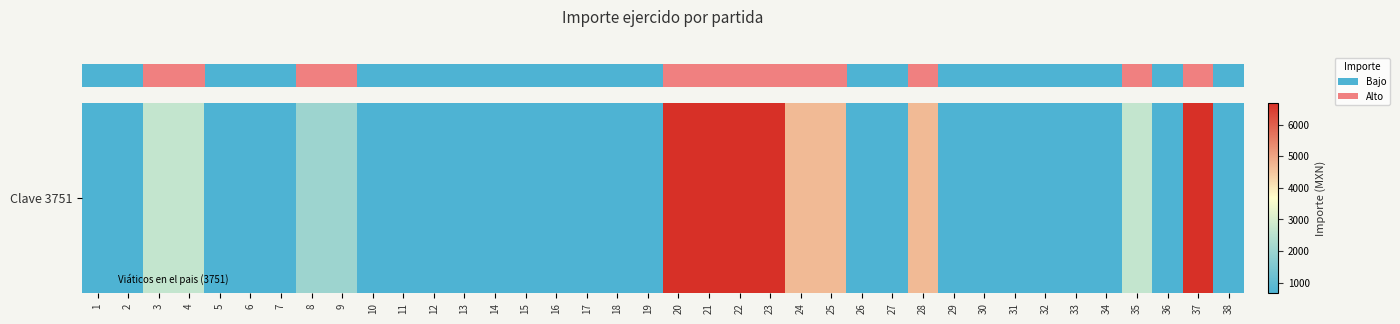

Reading left to right, what are all the values shown in this chart?

663.9	663.9	2674.9	2674.9	663.9	663.9	663.9	2011.0	2011.0	663.9	663.9	663.9	663.9	663.9	663.9	663.9	663.9	663.9	663.9	6696.9	6696.9	6696.9	6696.9	4685.9	4685.9	663.9	663.9	4685.9	663.9	663.9	663.9	663.9	663.9	663.9	2674.9	663.9	6696.9	663.9